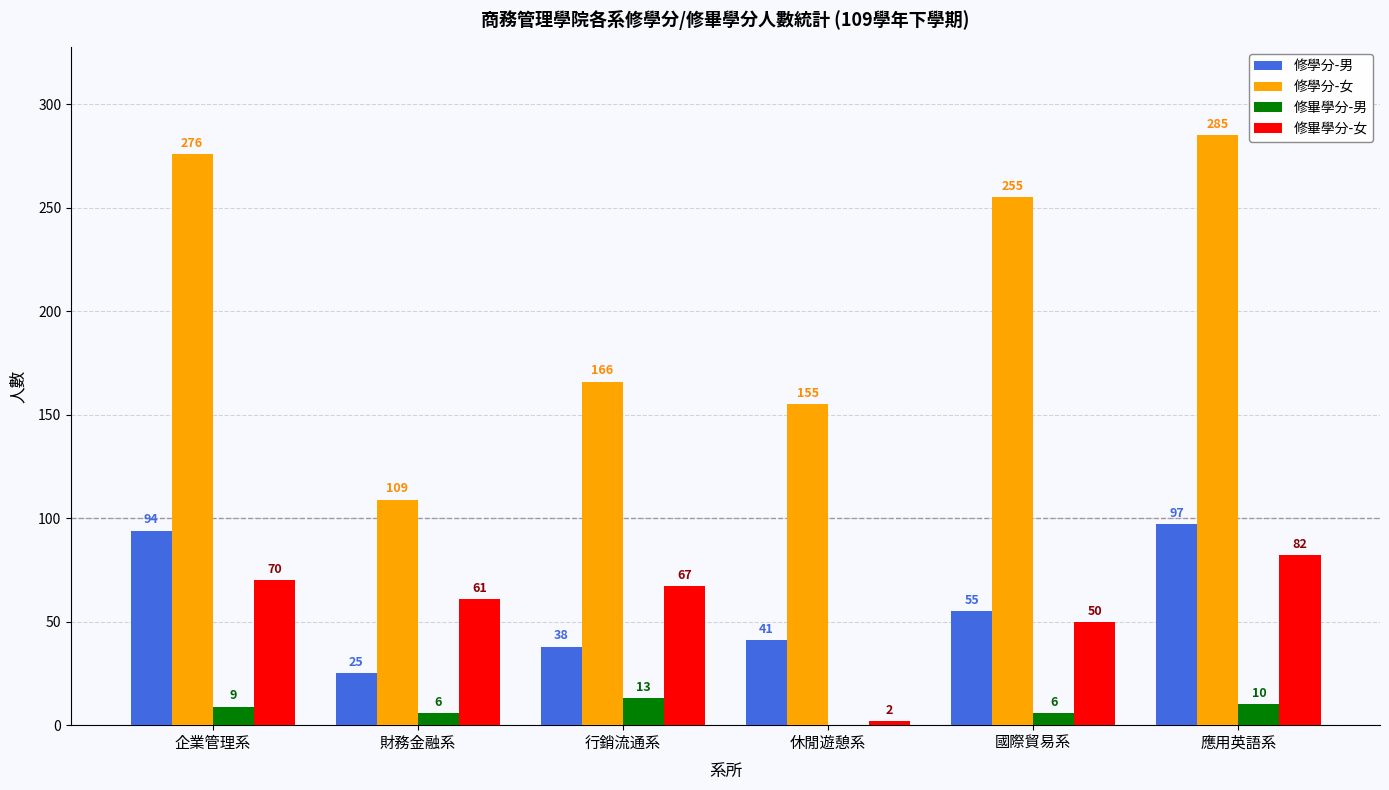

At which label does 修學分-男 reach its peak?

應用英語系